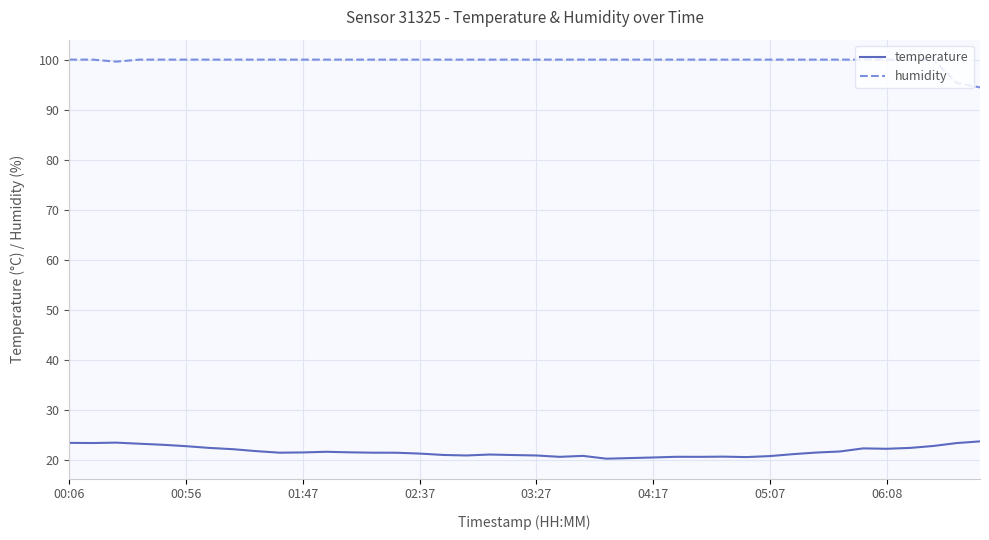

True or false: temperature and humidity cross at least once.

False